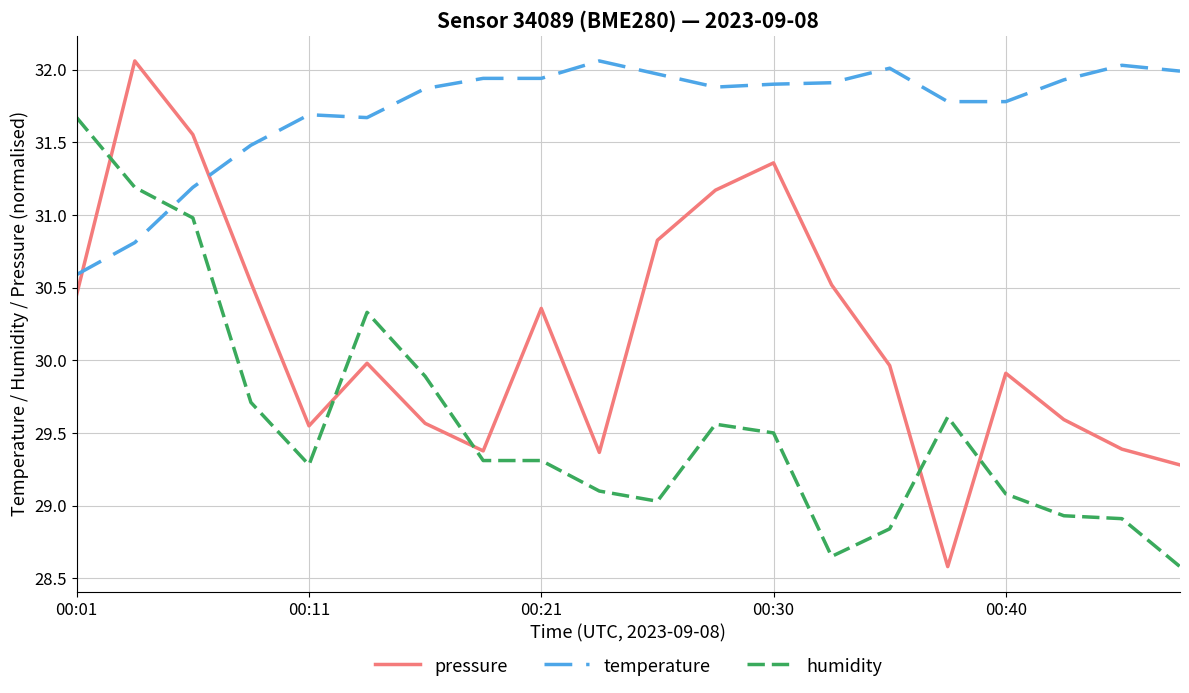

What is the average value of the temperature series?

31.7